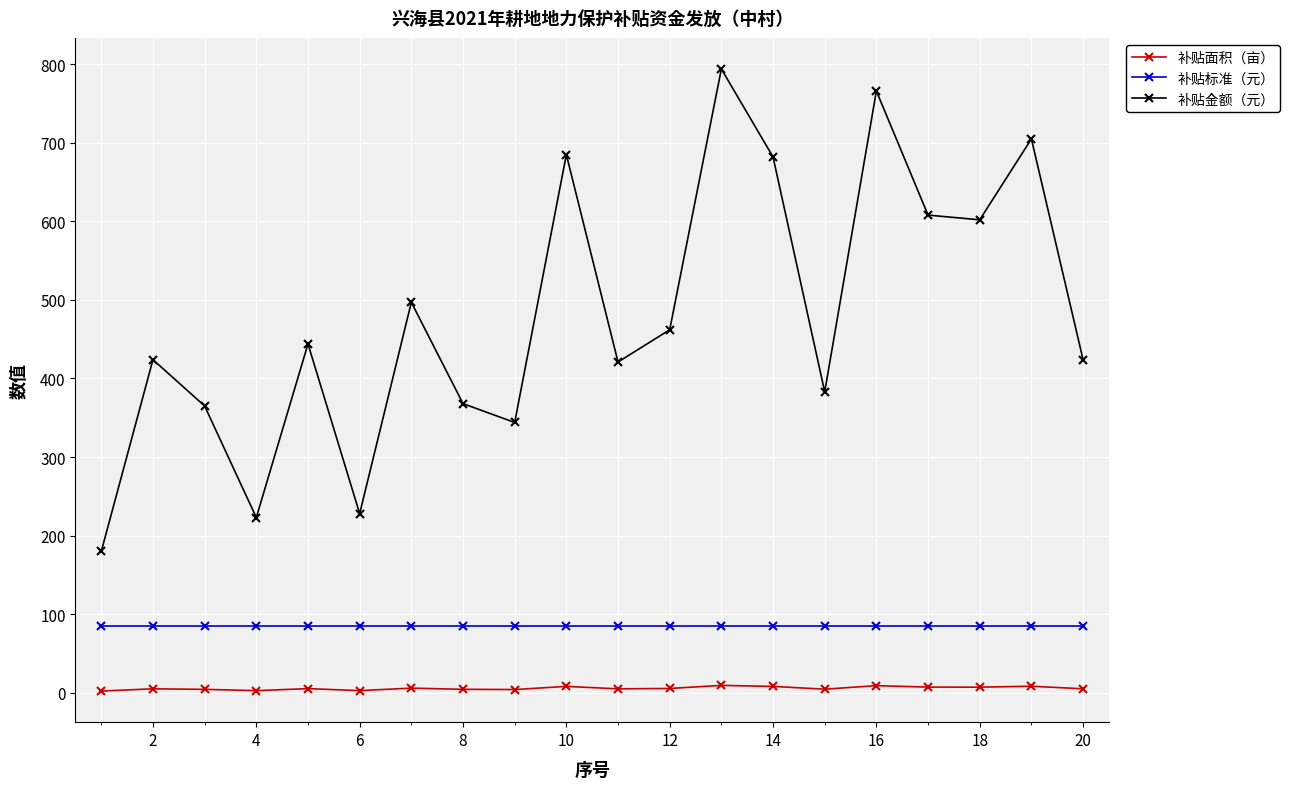

What is the value of the 补贴金额（元） point at the 13th from the left?

794.0